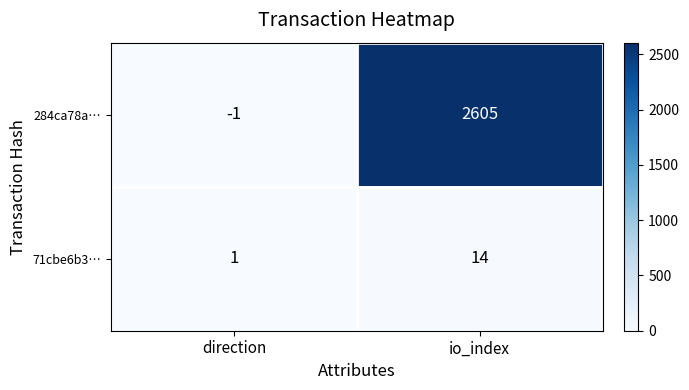

What is the greatest value displayed?

2605